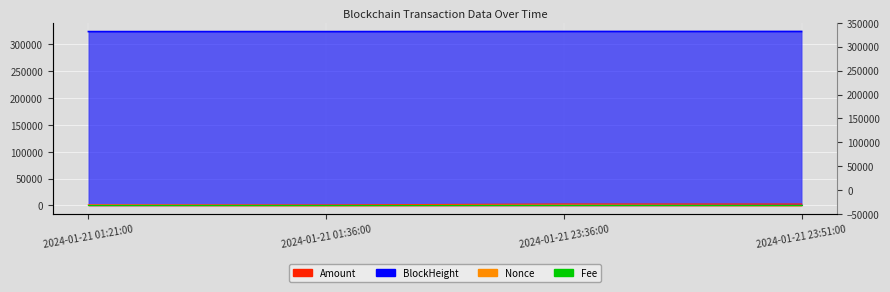

Which series has the largest total across all categories?

BlockHeight